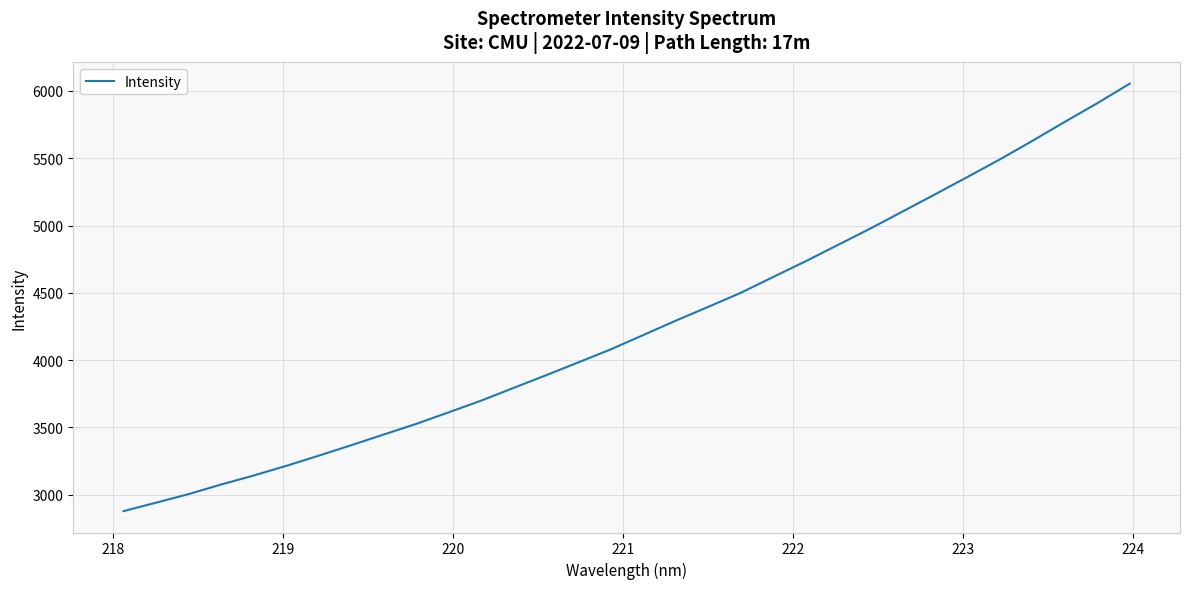

What is the smallest value displayed?

2877.8